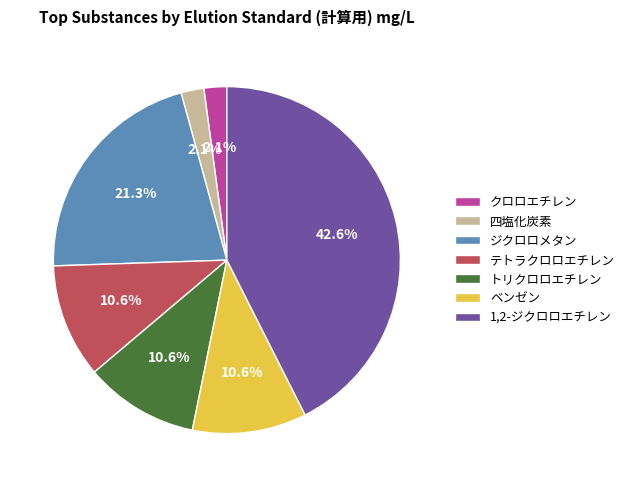

True or false: トリクロロエチレン accounts for 1% of the total.

False